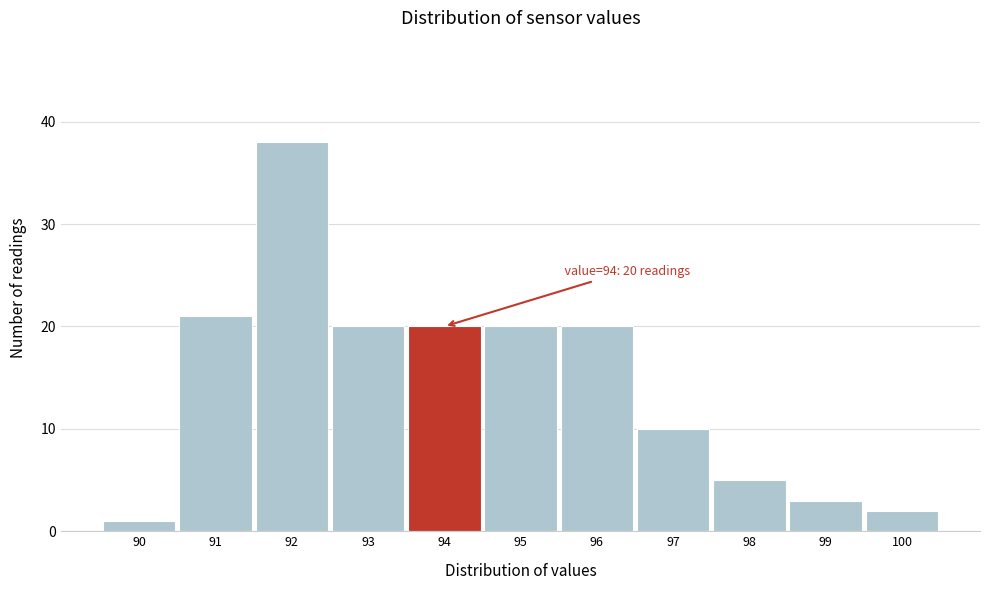

Over which range of the x-axis is the bar tallest?

91.5 to 92.5